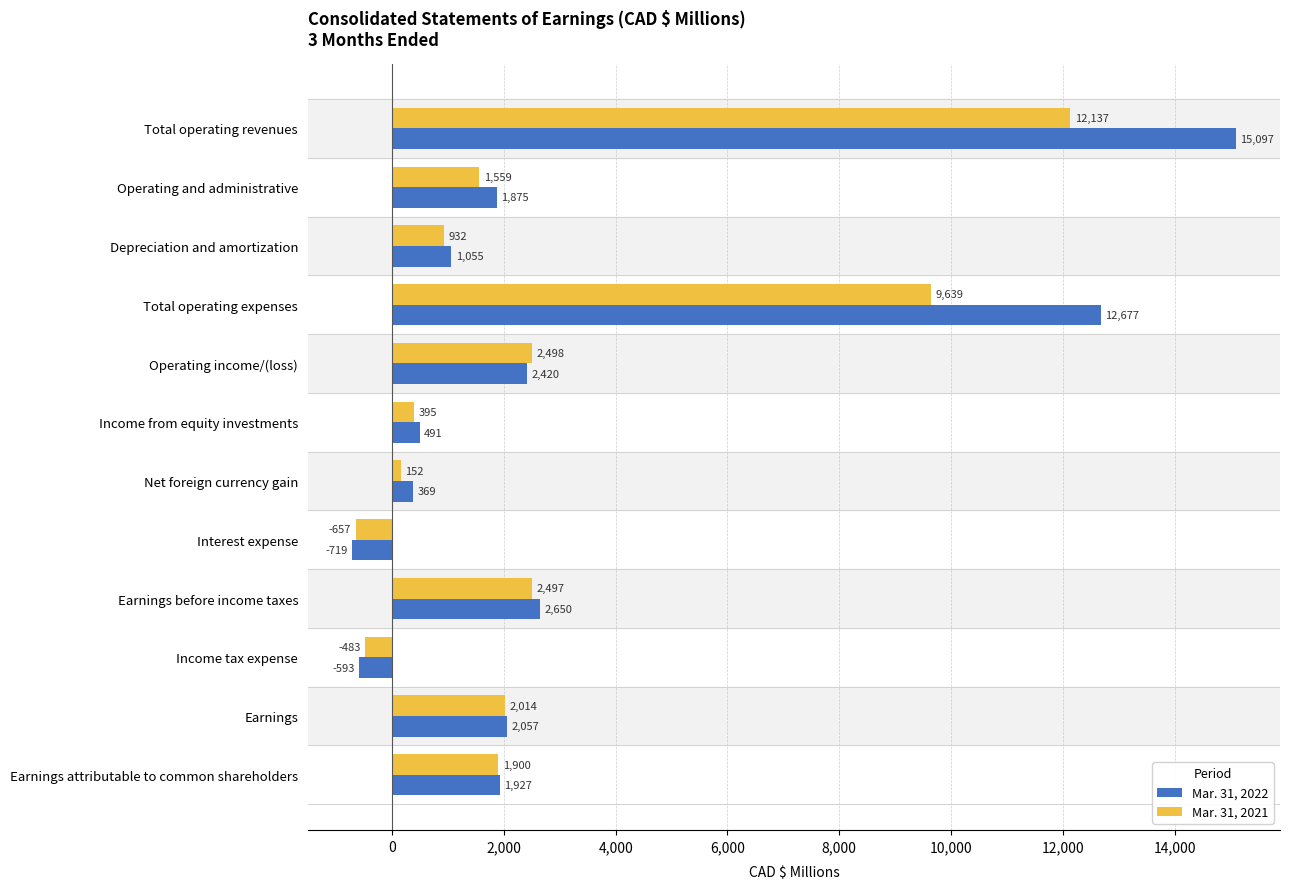

What is the sum of all Mar. 31, 2021 values?

32583